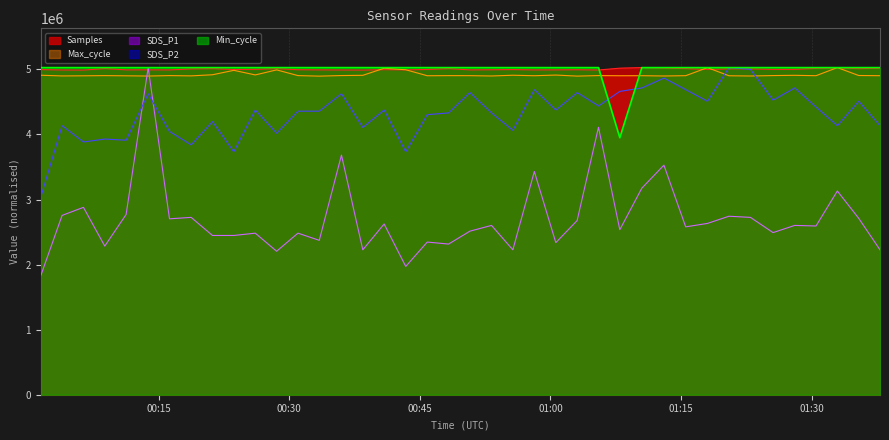

What is the average value of the Samples series?

5002559.8